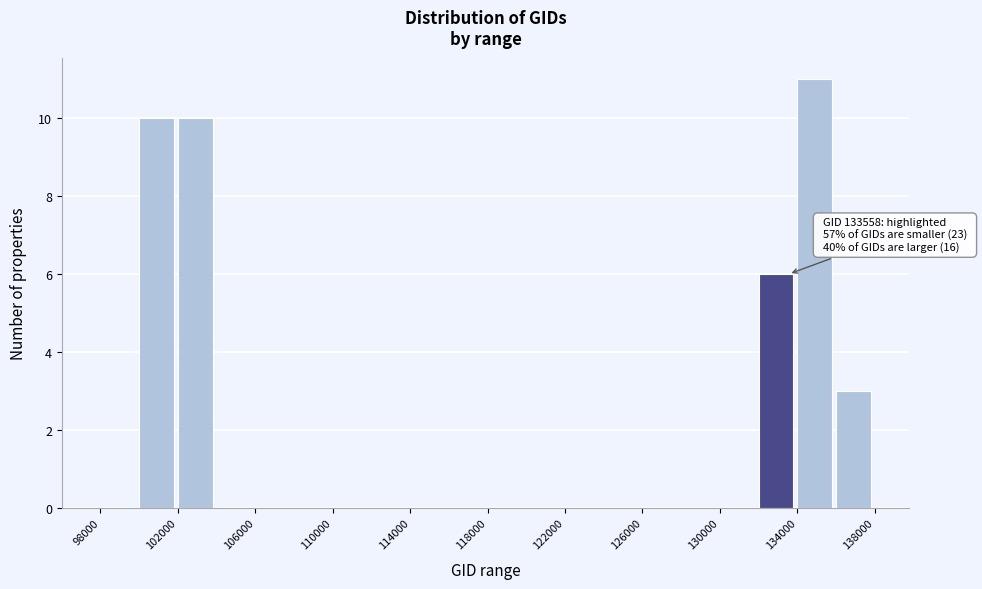

Over which range of the x-axis is the bar tallest?

134000 to 136000